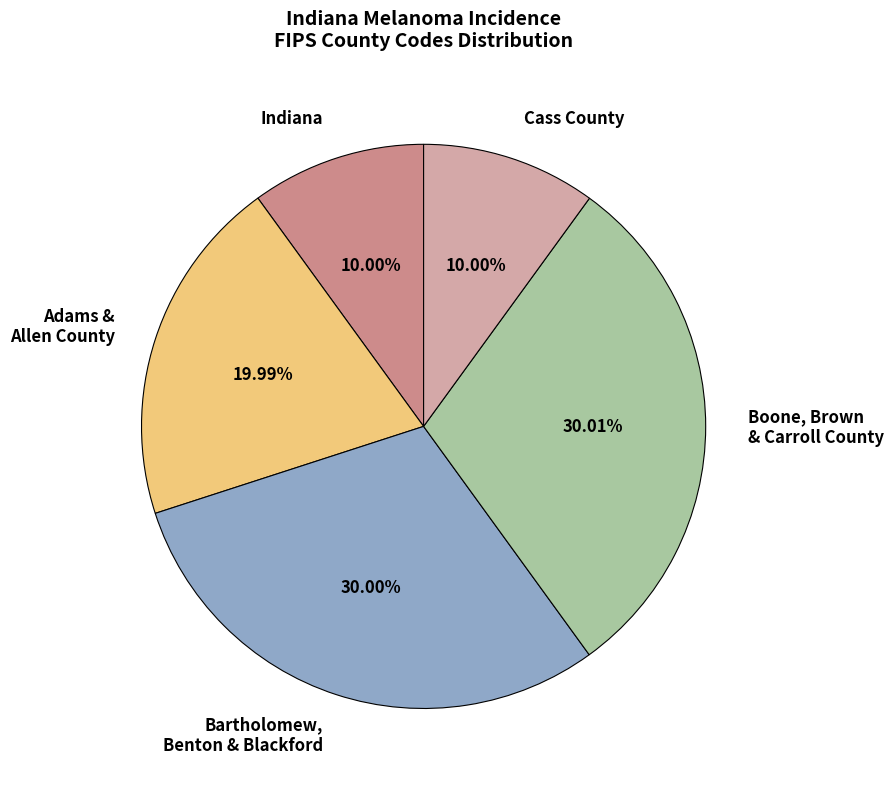

Is there a majority slice in this chart?

No